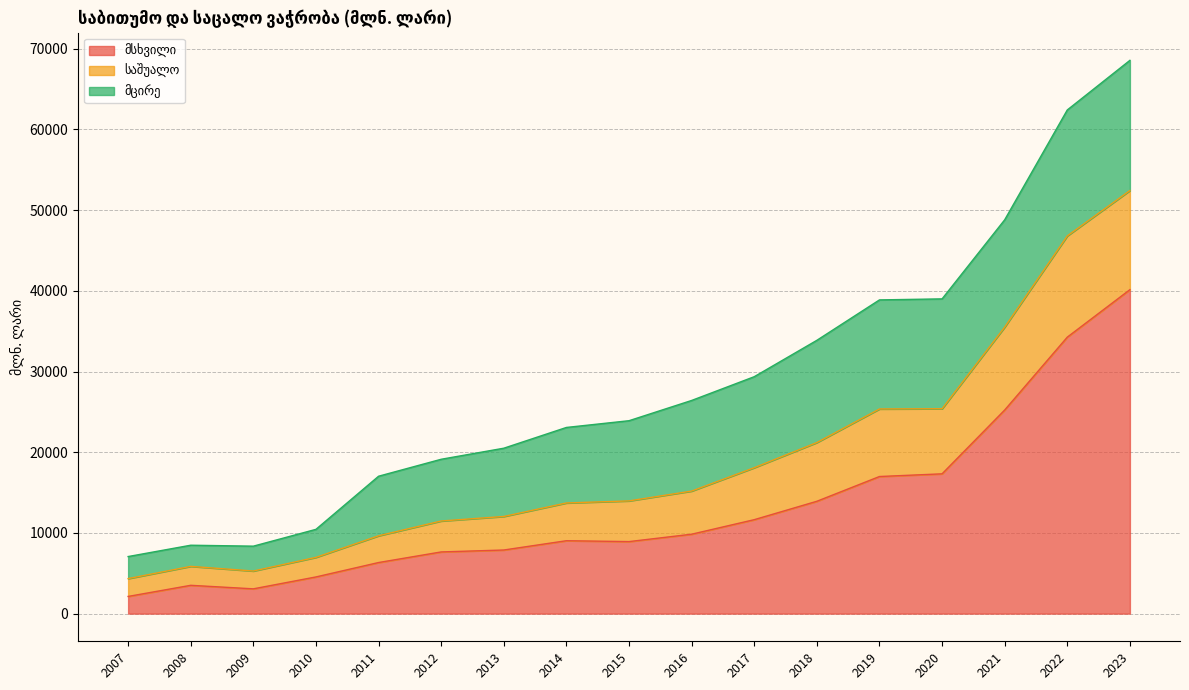

True or false: საშუალო and მსხვილი intersect in this chart.

False